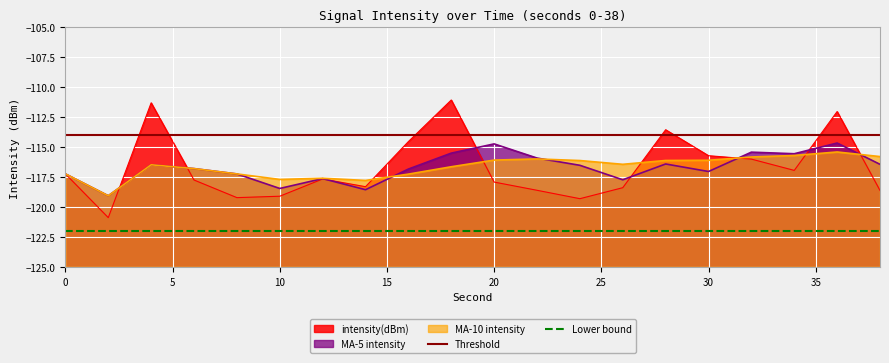

The Lower bound series shows -122 at 0. True or false?

True